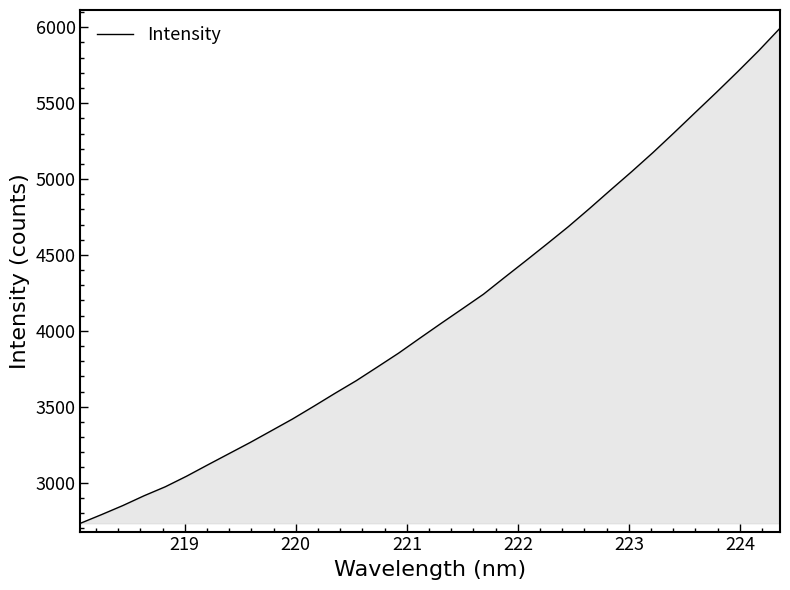

What is the sum of all values?

140294.4